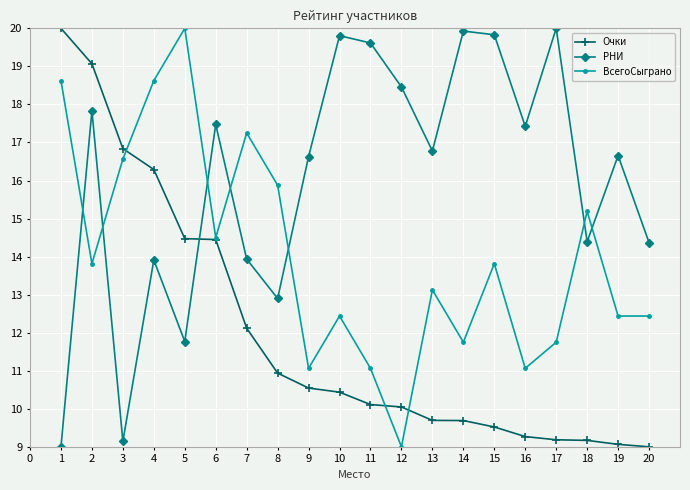

What are all the series names shown in the legend?

Очки, РНИ, ВсегоСыграно